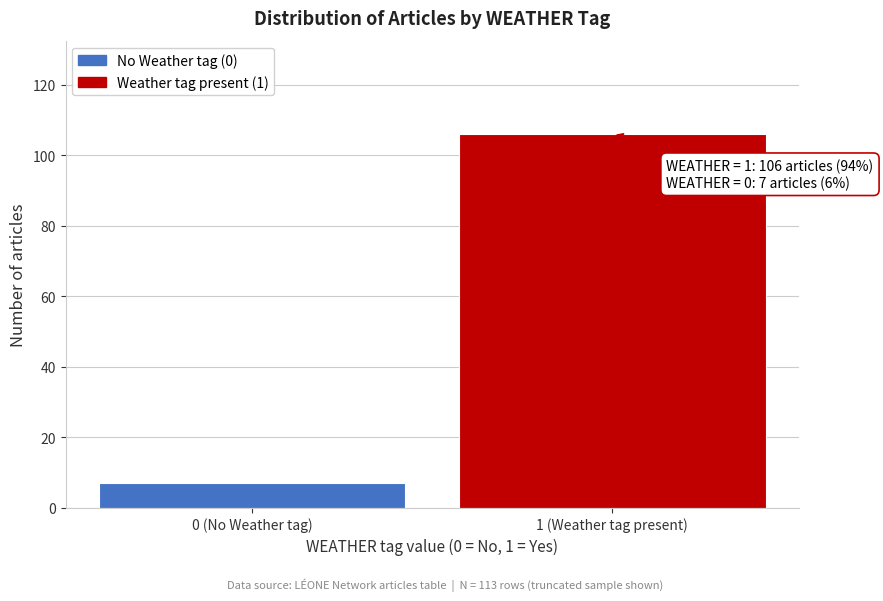

Reading left to right, what are all the values shown in this chart?

7	106